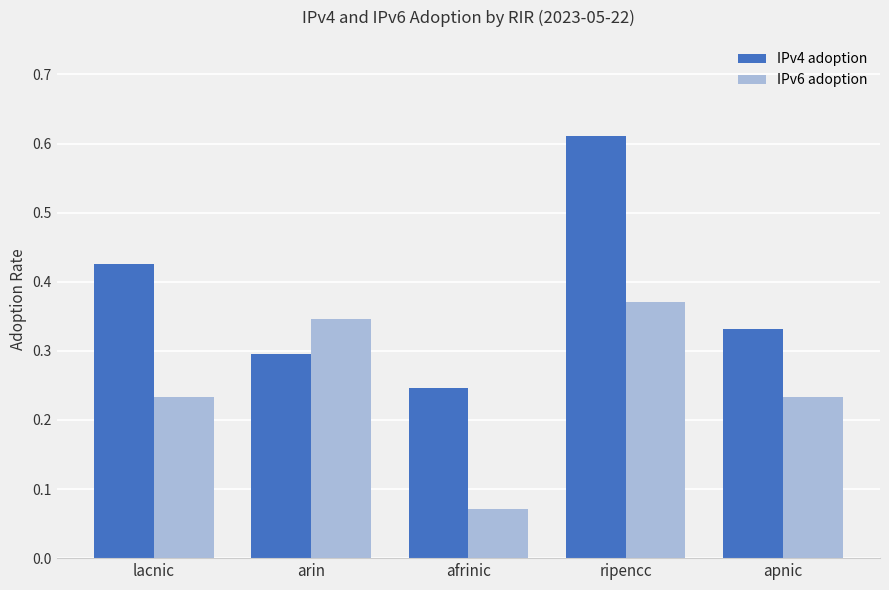

Rank the categories by IPv4 adoption value from lowest to highest.

afrinic, arin, apnic, lacnic, ripencc